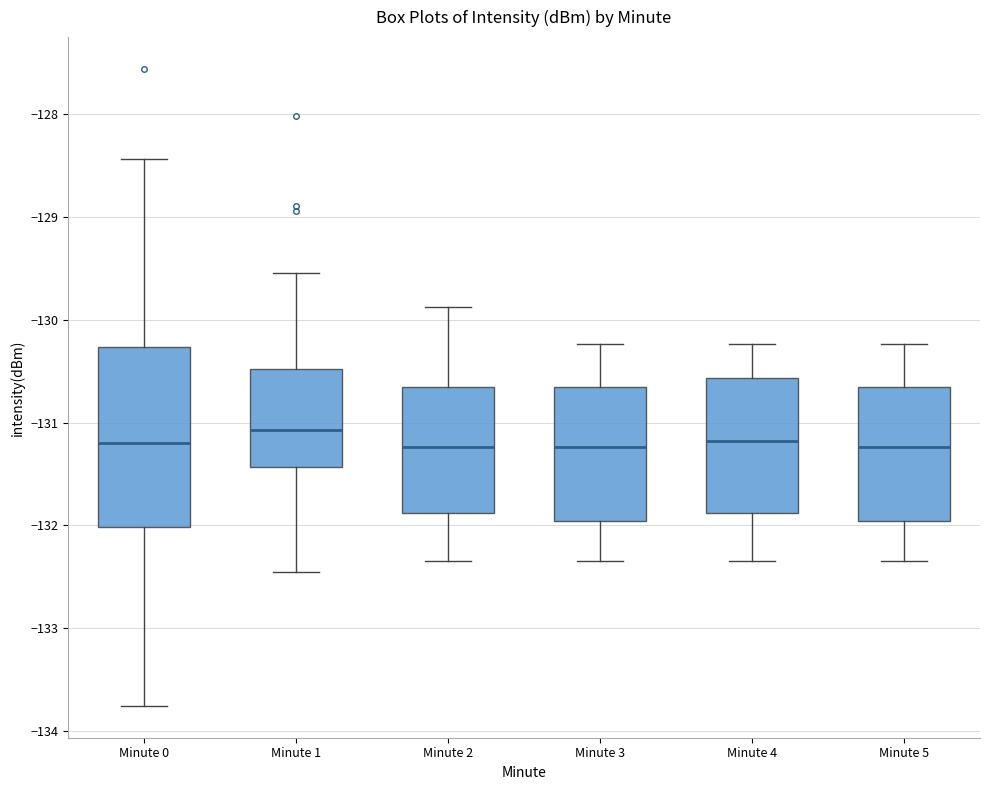

Reading left to right, read every box against the y-axis: the position of its median line, the range the box covers, and the ends of its whiskers. The values are not printed on the chart, so give them approximately, as read against the axis.

Minute 0: median -131.2, box -132.0 to -130.3, whiskers -133.8 to -128.4
Minute 1: median -131.1, box -131.4 to -130.5, whiskers -132.5 to -129.5
Minute 2: median -131.2, box -131.9 to -130.7, whiskers -132.3 to -129.9
Minute 3: median -131.2, box -132.0 to -130.7, whiskers -132.3 to -130.2
Minute 4: median -131.2, box -131.9 to -130.6, whiskers -132.3 to -130.2
Minute 5: median -131.2, box -132.0 to -130.7, whiskers -132.3 to -130.2